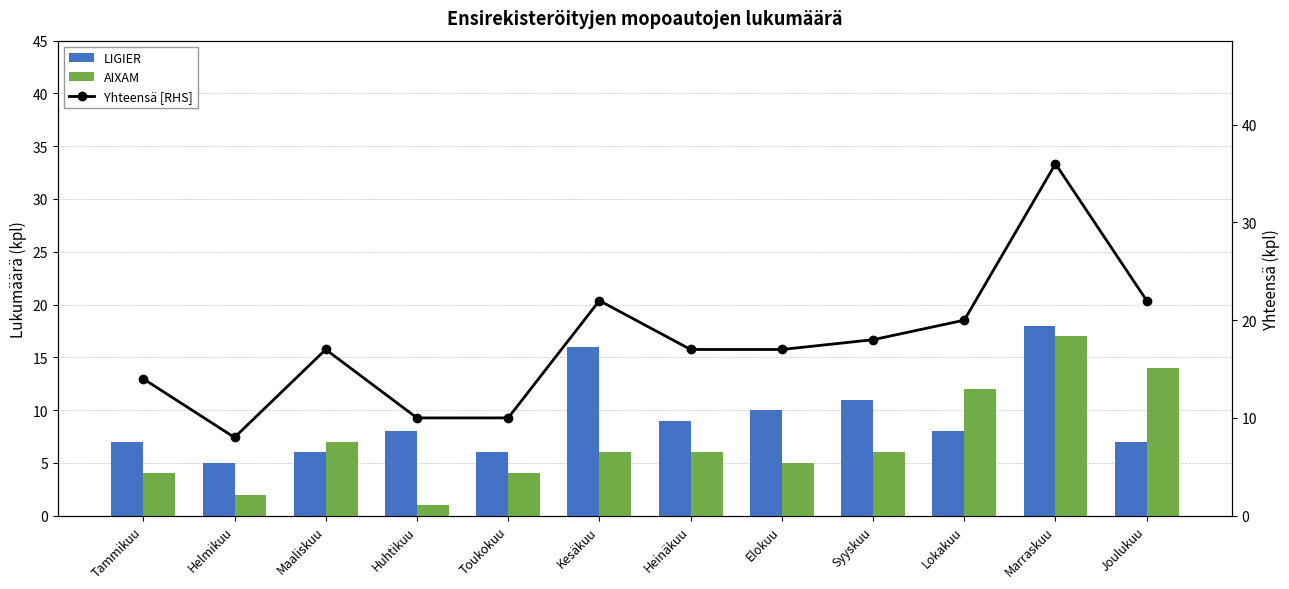

Reading left to right, what are all the values shown in this chart?

LIGIER: 7	5	6	8	6	16	9	10	11	8	18	7
AIXAM: 4	2	7	1	4	6	6	5	6	12	17	14
Yhteensä [RHS]: 14	8	17	10	10	22	17	17	18	20	36	22